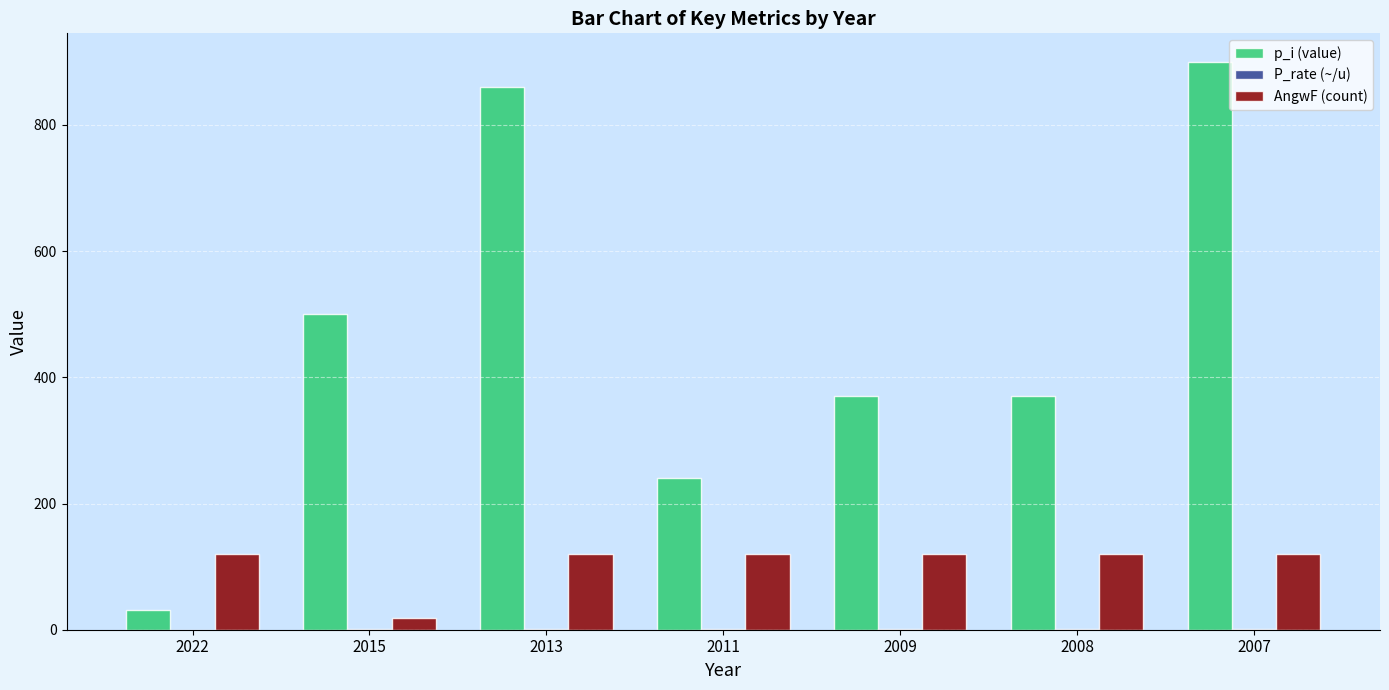

Which series has the widest spread of values?

p_i (value)